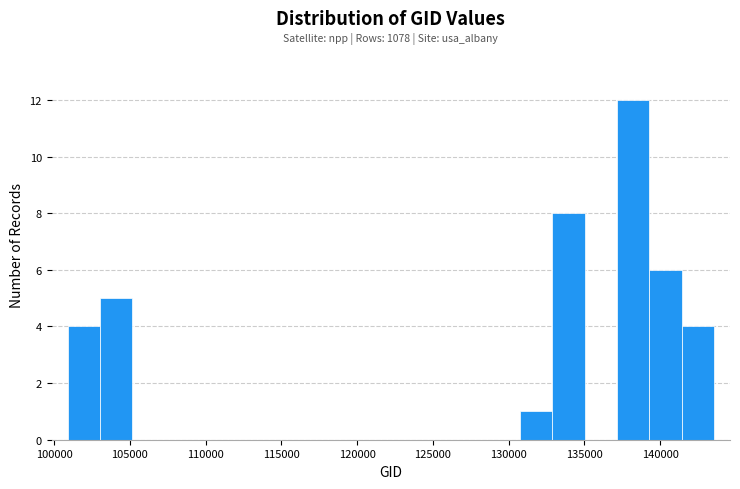

Over which range of the x-axis is the bar tallest?

137000 to 139500